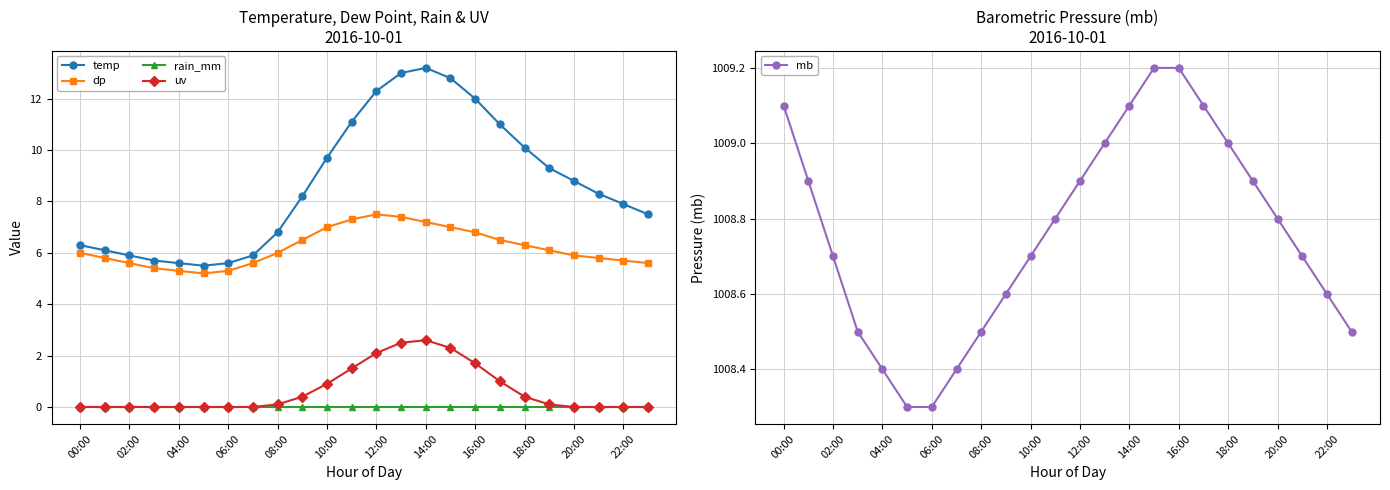

Does the chart display data point markers on the line(s)?

Yes